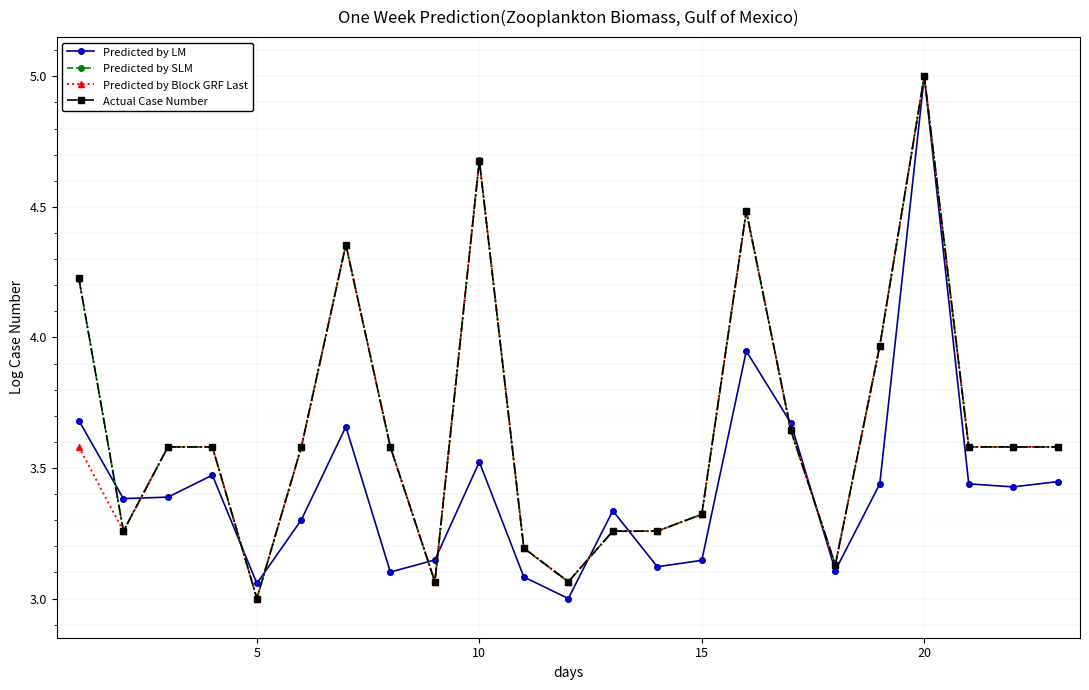

What is the smallest value displayed?

3.0